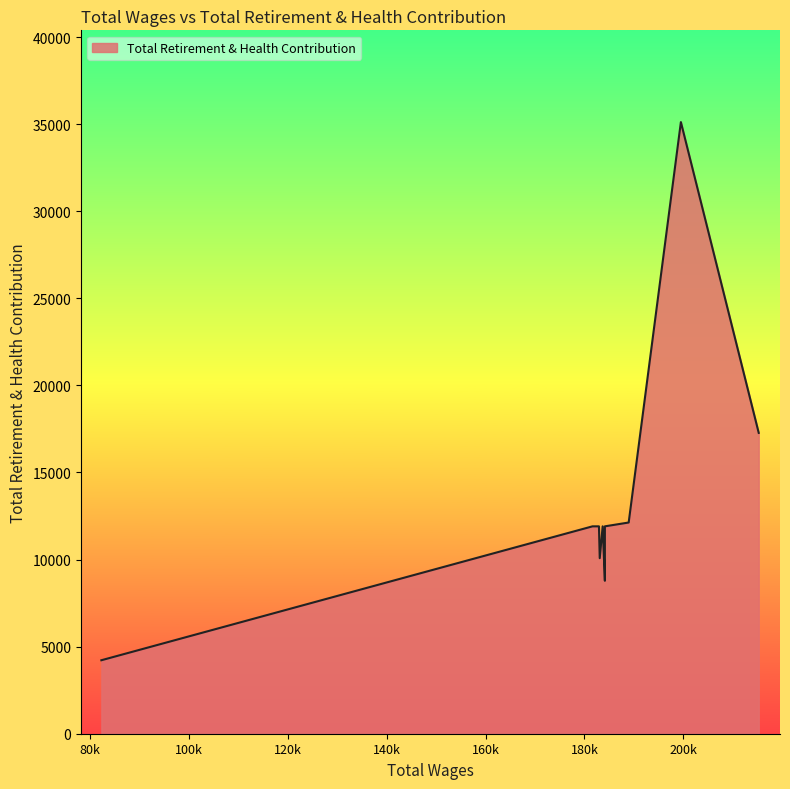

Count the number of categories in the chart.

29